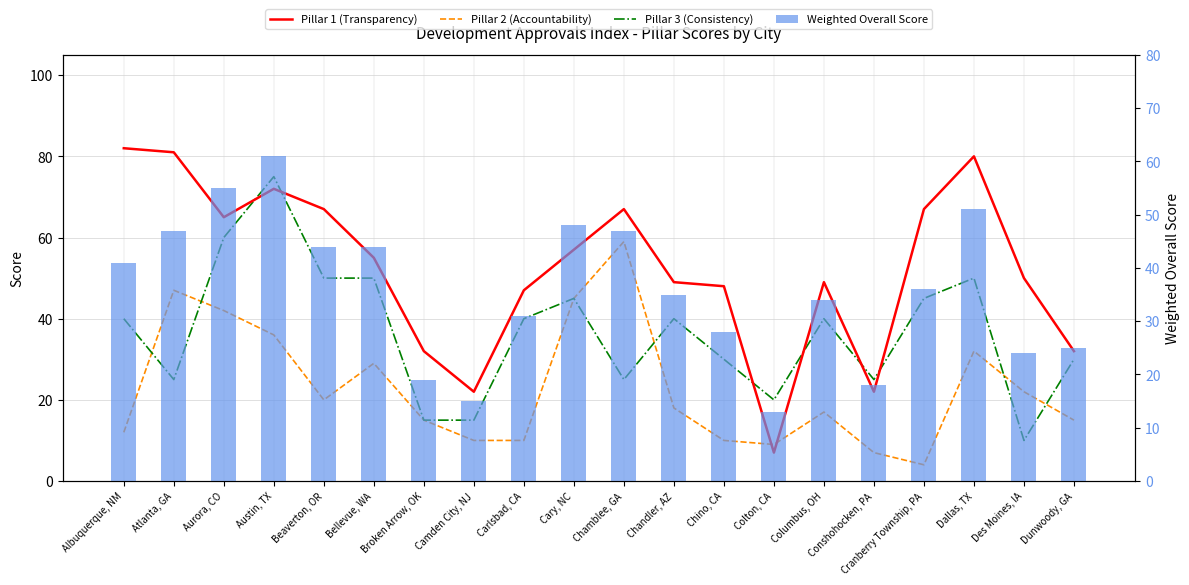

Which series has the largest range (max minus min)?

Pillar 1 (Transparency)